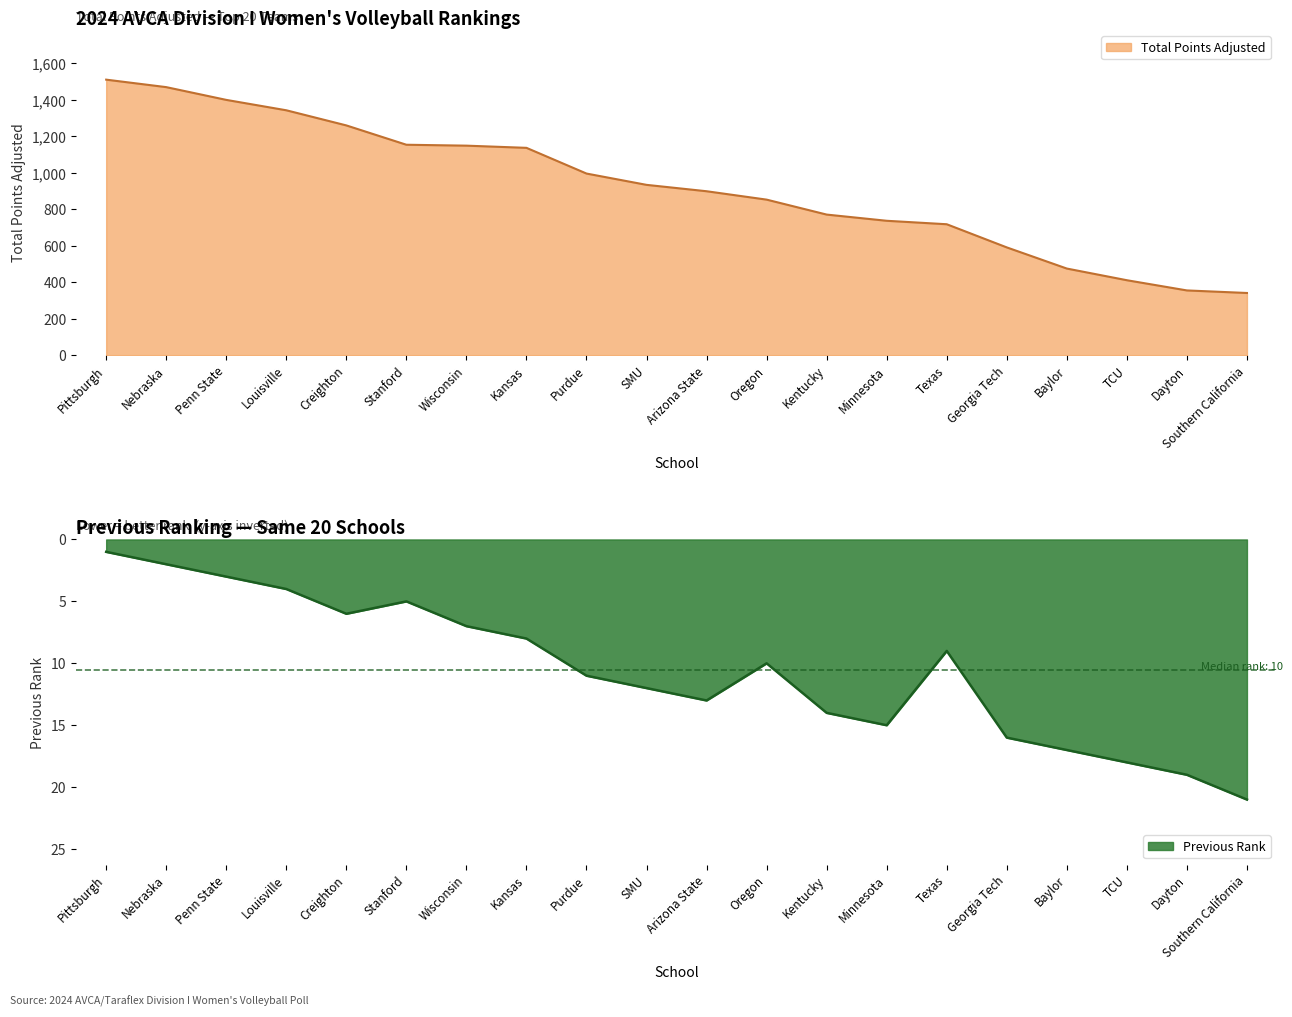

Reading right to left, transcribe all the data shown in this chart.

Total Points Adjusted: Southern California=341	Dayton=355	TCU=411	Baylor=475	Georgia Tech=591	Texas=718	Minnesota=737	Kentucky=771	Oregon=853	Arizona State=899	SMU=934	Purdue=996	Kansas=1137	Wisconsin=1149	Stanford=1154	Creighton=1260	Louisville=1343	Penn State=1400	Nebraska=1470	Pittsburgh=1511
Previous Rank: Southern California=21	Dayton=19	TCU=18	Baylor=17	Georgia Tech=16	Texas=9	Minnesota=15	Kentucky=14	Oregon=10	Arizona State=13	SMU=12	Purdue=11	Kansas=8	Wisconsin=7	Stanford=5	Creighton=6	Louisville=4	Penn State=3	Nebraska=2	Pittsburgh=1